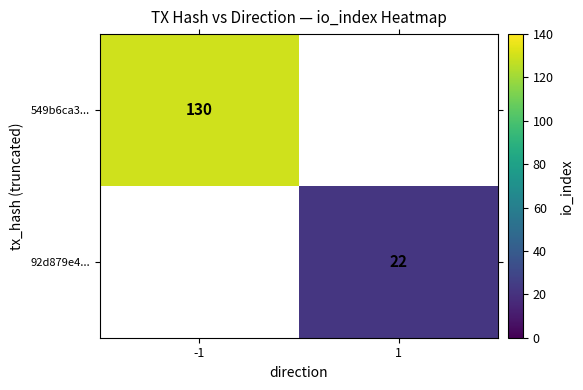

True or false: 549b6ca3... has a value of 52 at -1.

False